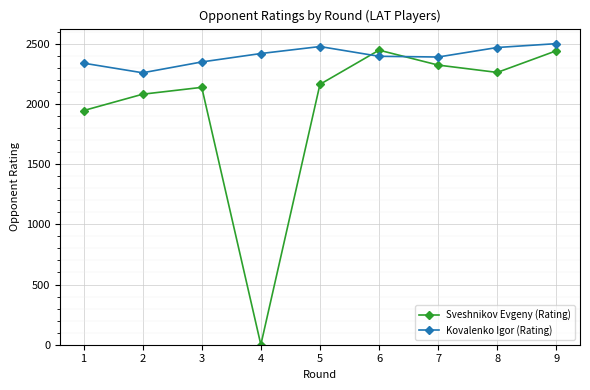

What is the average value of the Kovalenko Igor (Rating) series?

2400